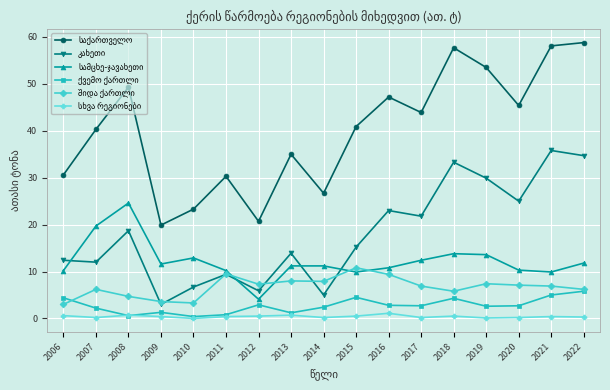

How many distinct data groups are displayed?

6